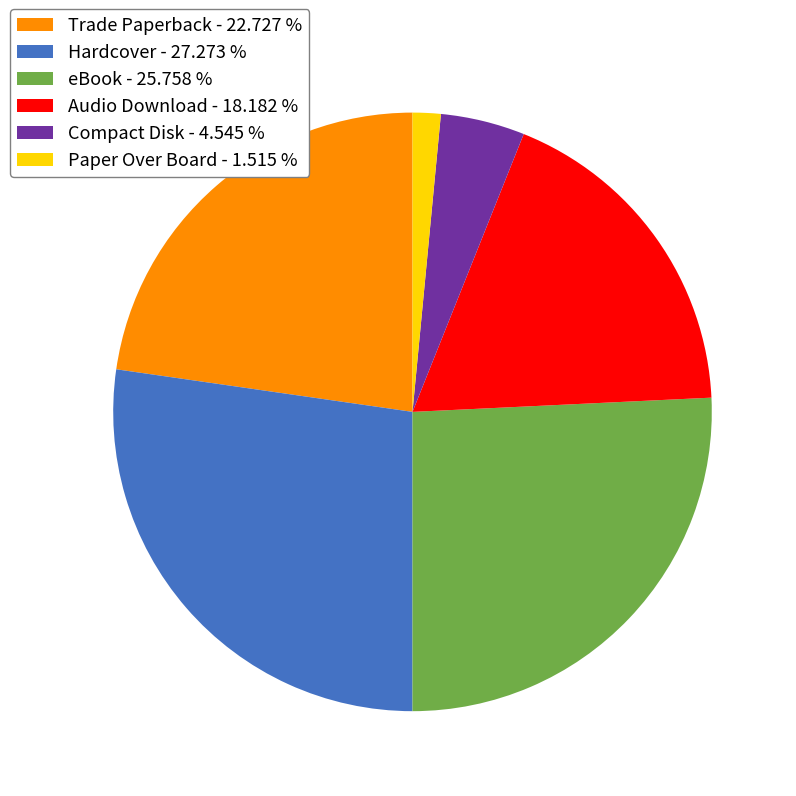

Combined, do Trade Paperback - 22.727 % and eBook - 25.758 % account for over 50%?

No